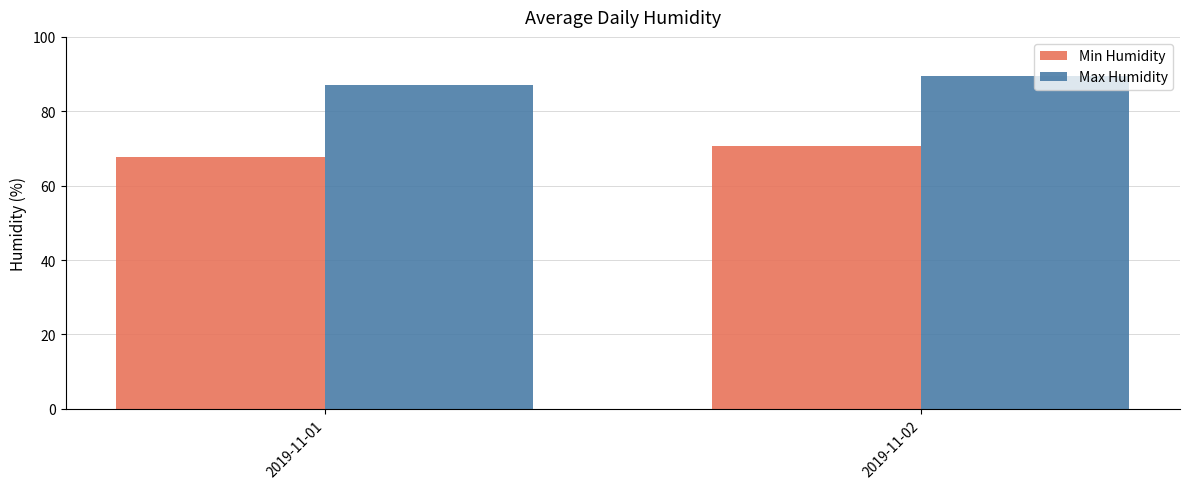

What are all the series names shown in the legend?

Min Humidity, Max Humidity